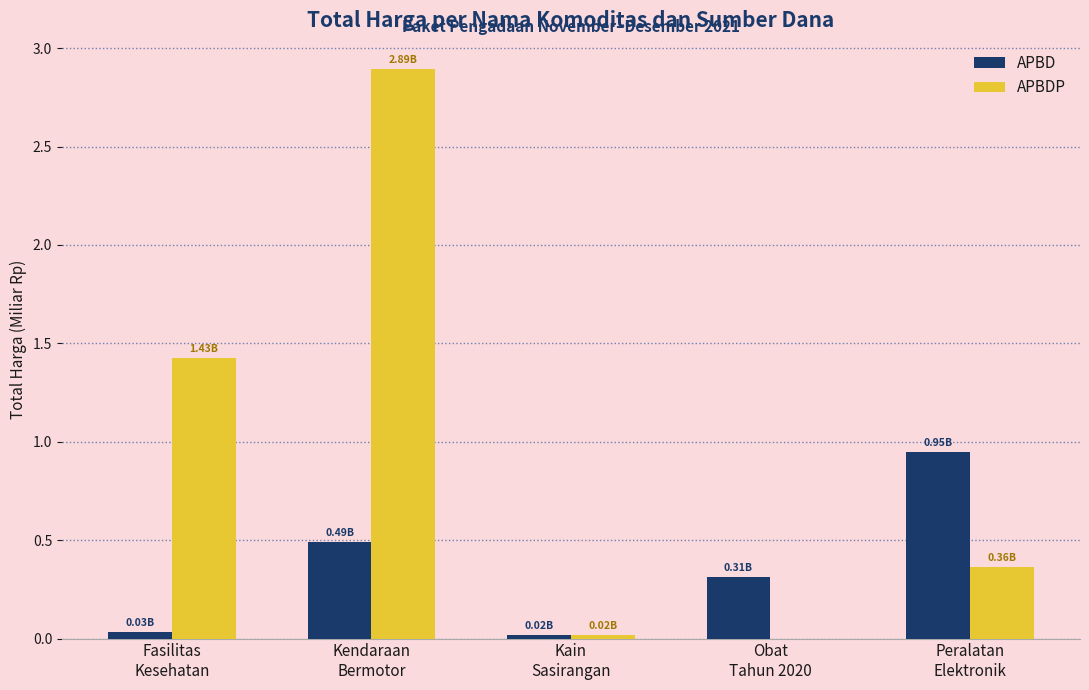

What are all the series names shown in the legend?

APBD, APBDP